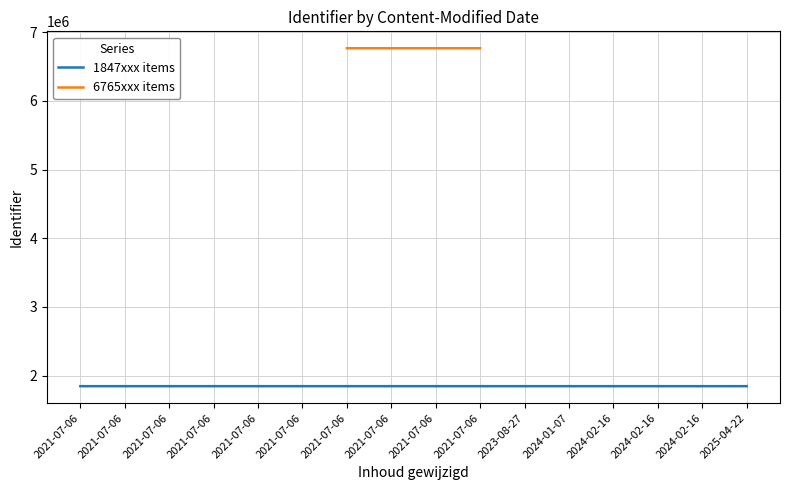

The value at 2021-07-06 is 1847100. True or false?

True